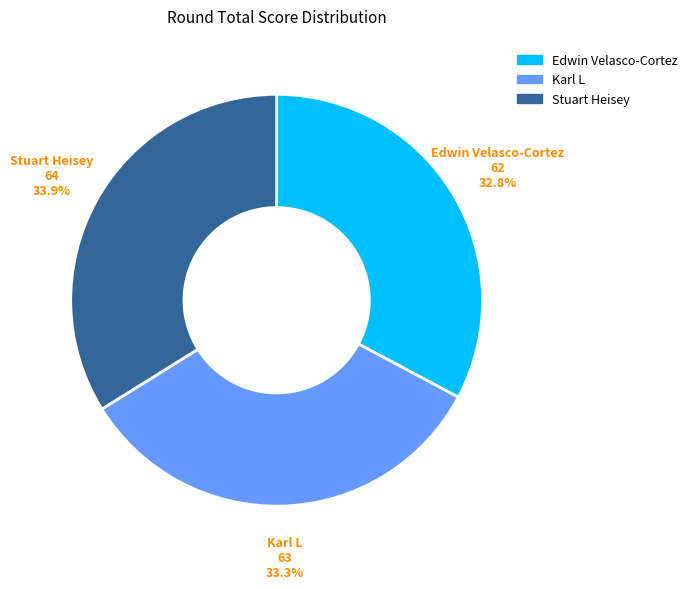

Do Edwin Velasco-Cortez and Stuart Heisey together represent more than half of the pie?

Yes